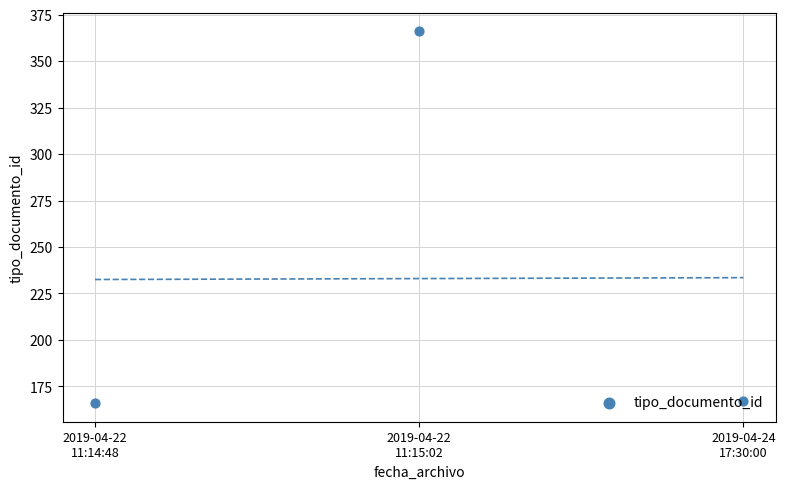

Between 2019-04-22
11:14:48 and 2019-04-24
17:30:00, which is larger?

2019-04-24
17:30:00